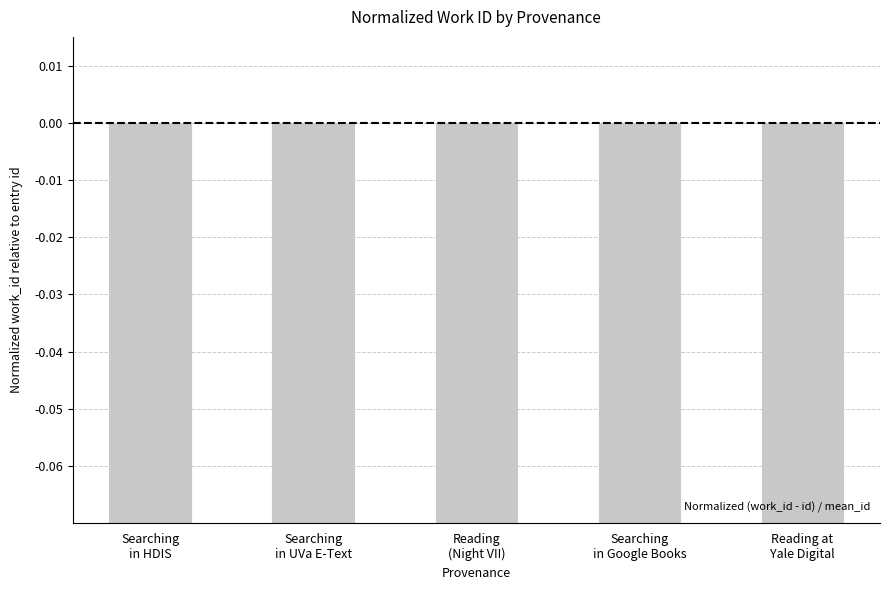

Count the number of data series in this chart.

1